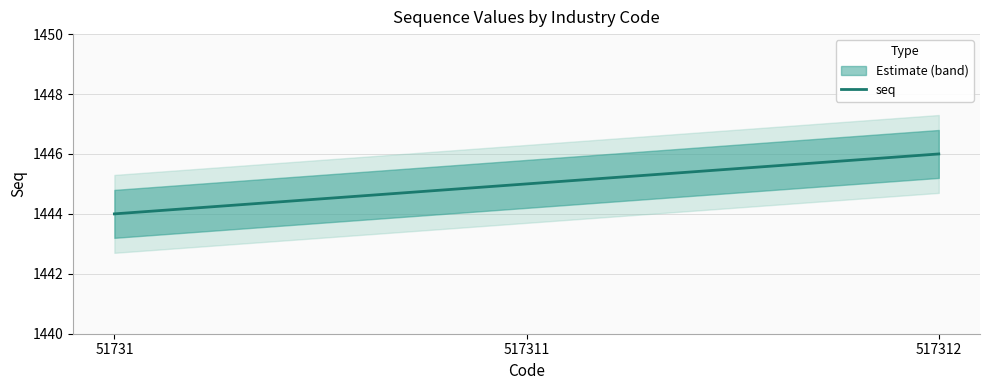

What is the minimum value shown in the chart?

1444